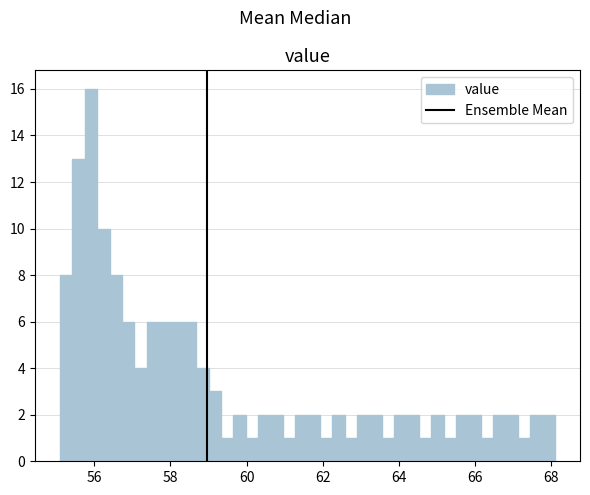

Around what value on the x-axis is the tallest bar? Give the approximate position of its centre, as read against the axis.

56.0